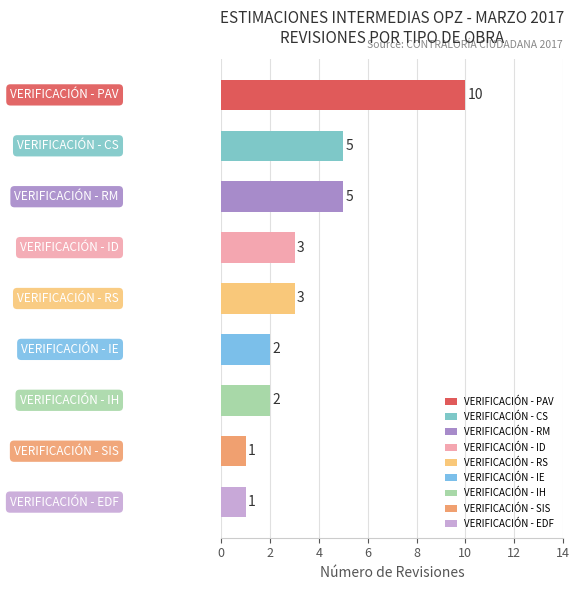

Does the chart contain stacked bars?

No